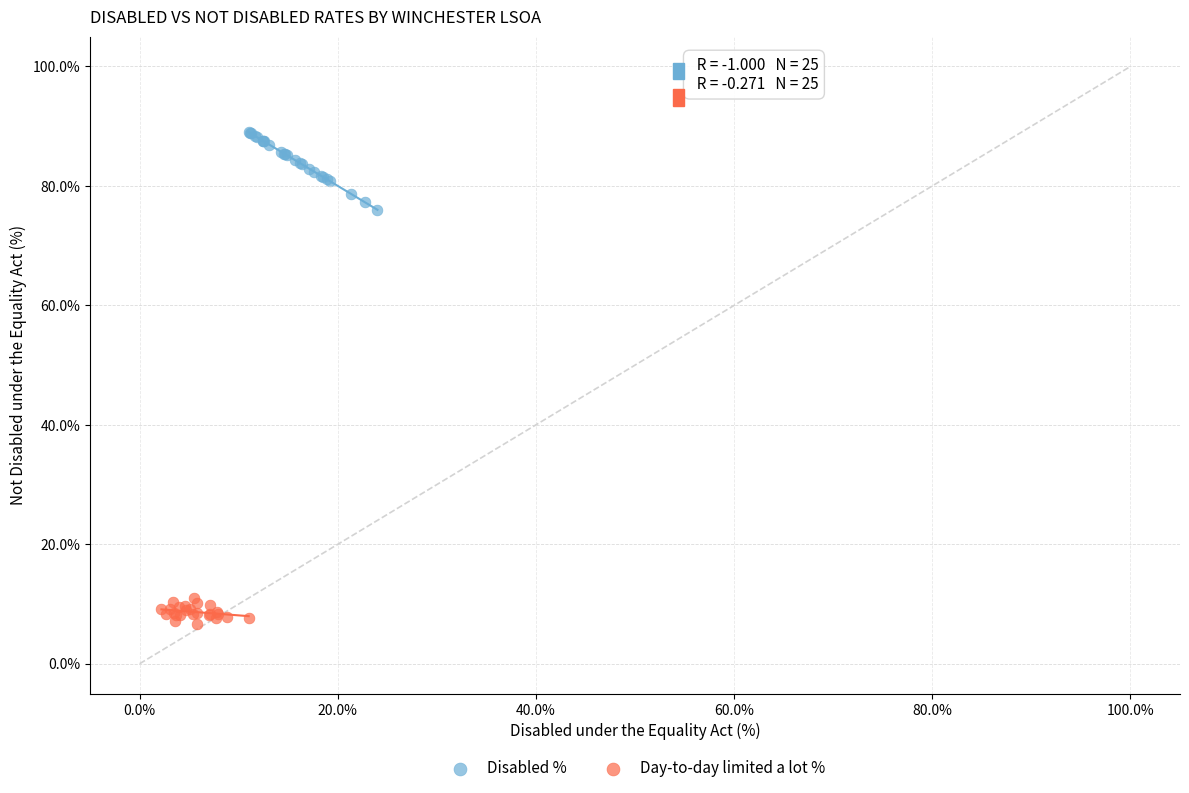

Which series contains the highest Y value?

Disabled %